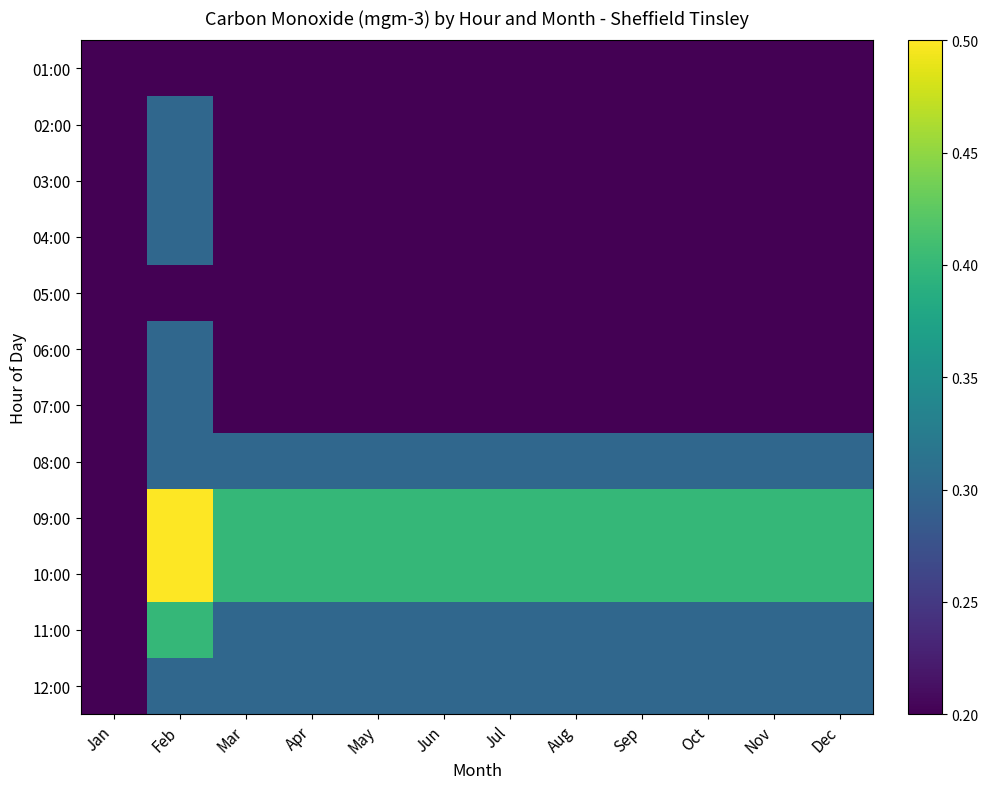

How many data points does each series have?

12